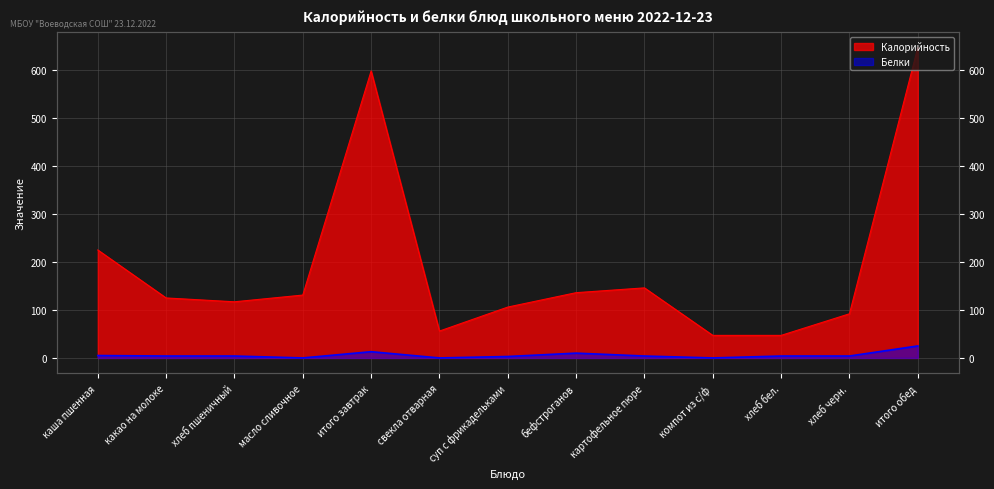

True or false: Калорийность and Белки intersect in this chart.

False